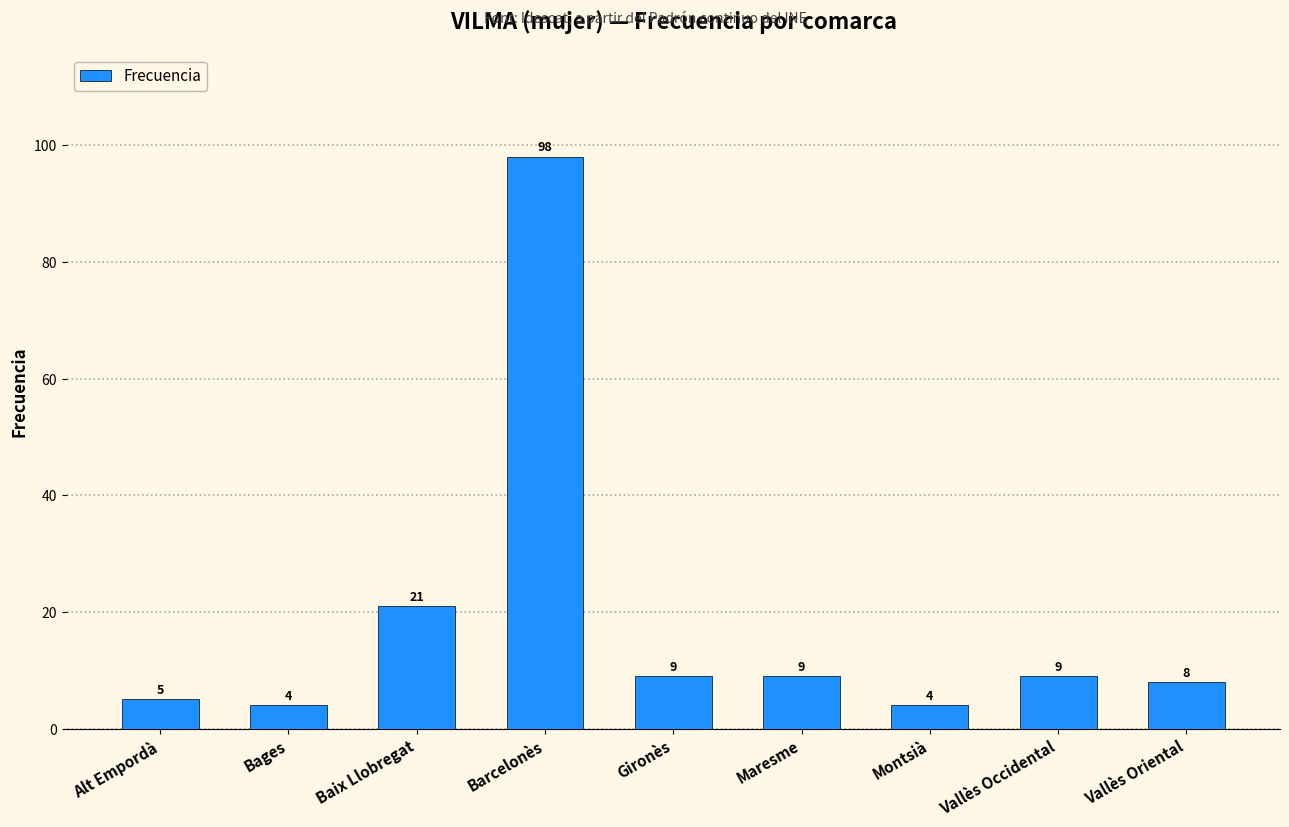

How many data points does each series have?

9